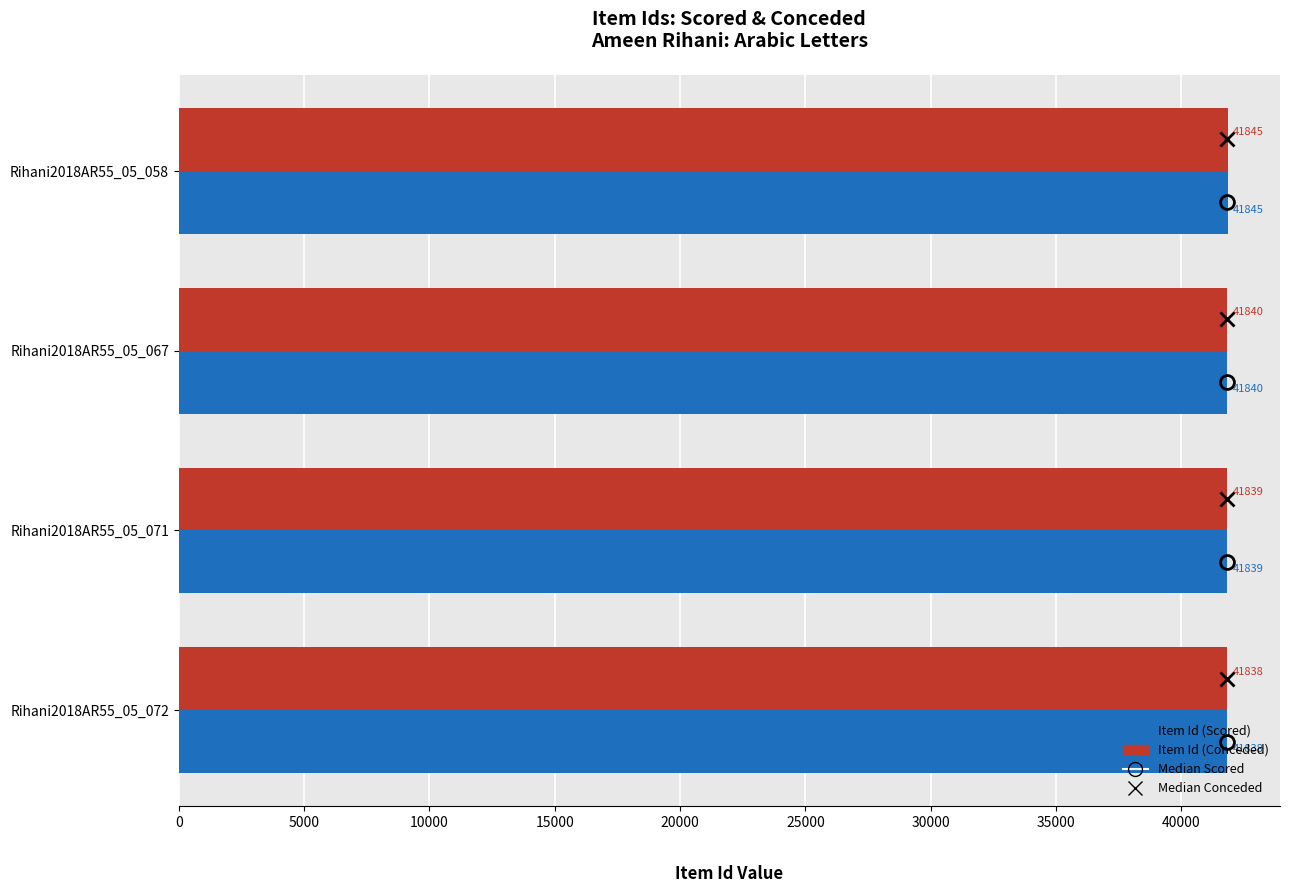

Rank the categories by Item Id (Conceded) value from highest to lowest.

Rihani2018AR55_05_058, Rihani2018AR55_05_067, Rihani2018AR55_05_071, Rihani2018AR55_05_072